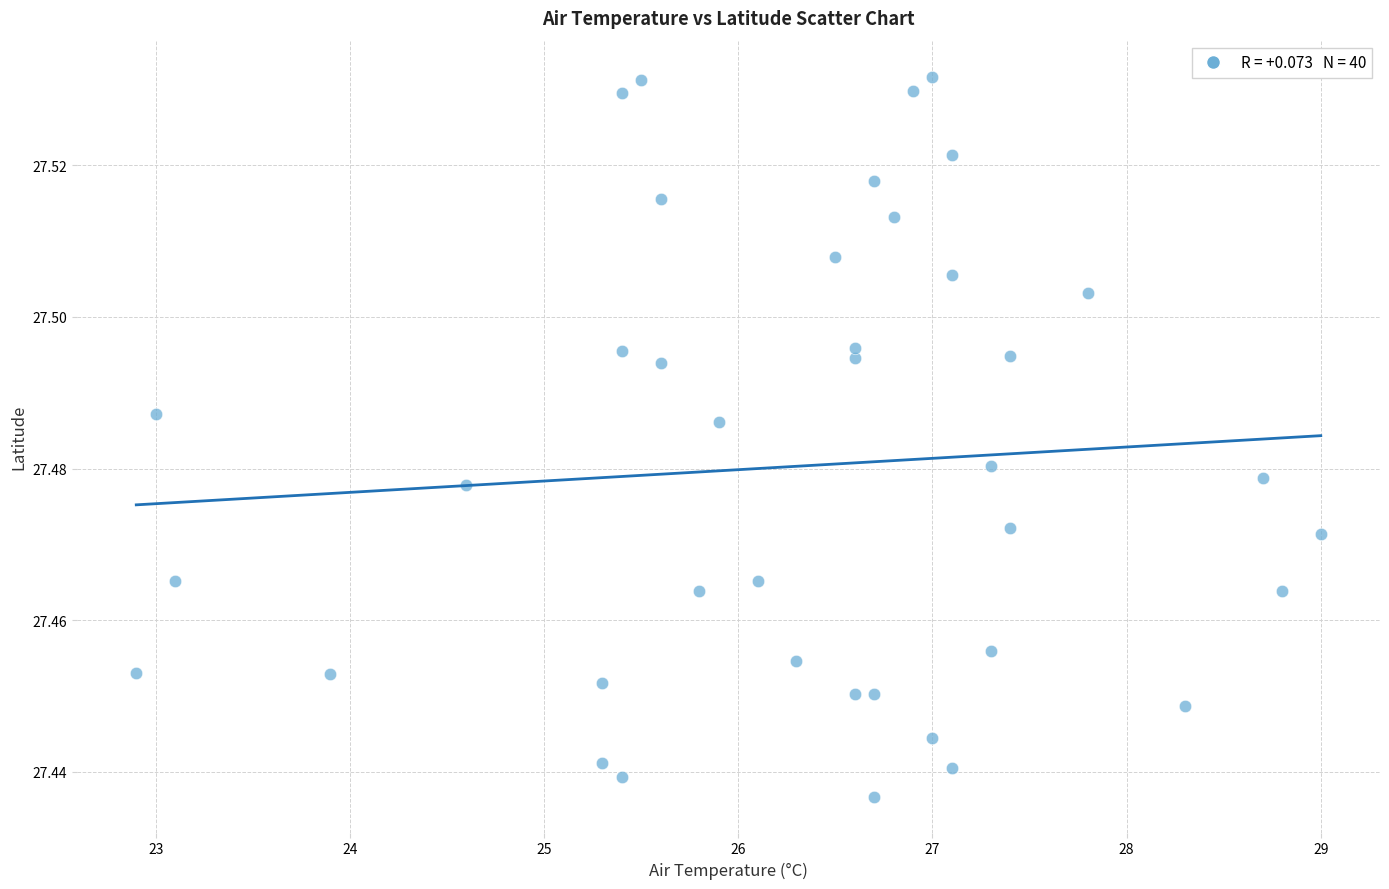

What is the range of X values (max minus min)?

6.1